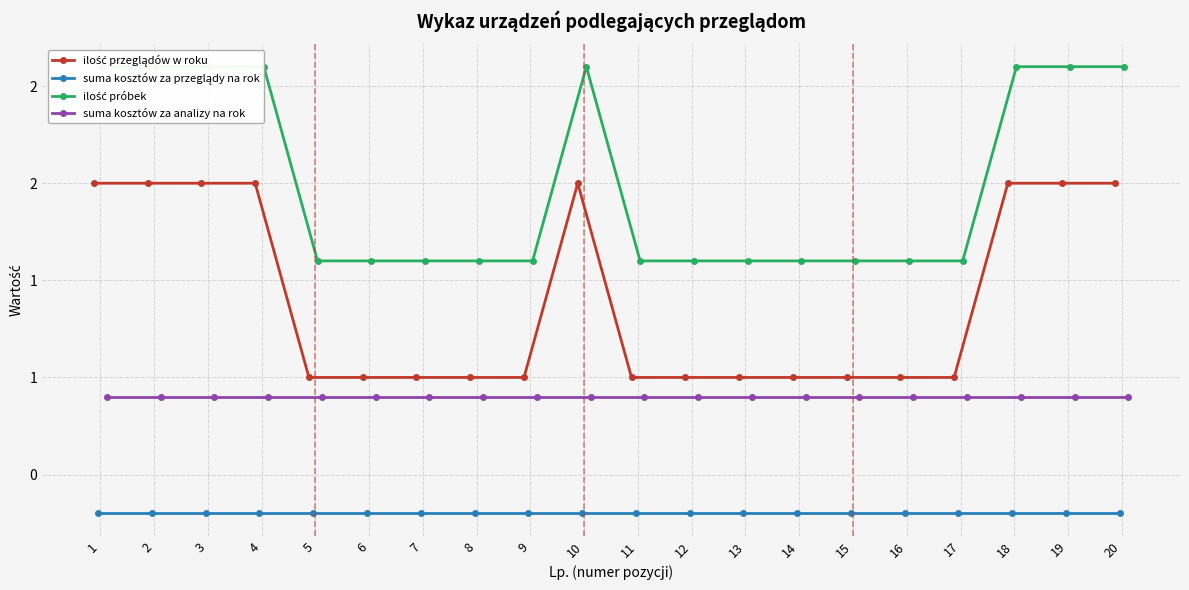

What are all the series names shown in the legend?

ilość przeglądów w roku, suma kosztów za przeglądy na rok, ilość próbek, suma kosztów za analizy na rok